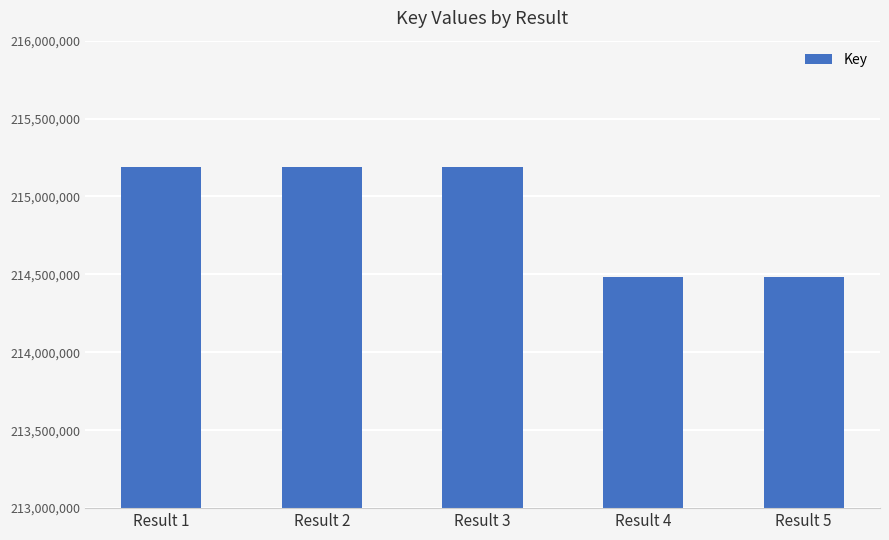

Which has a higher value, Result 5 or Result 1?

Result 1